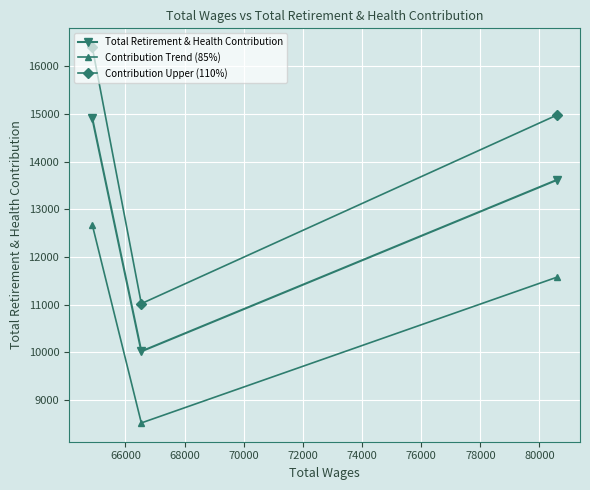

How many series are shown in this chart?

3